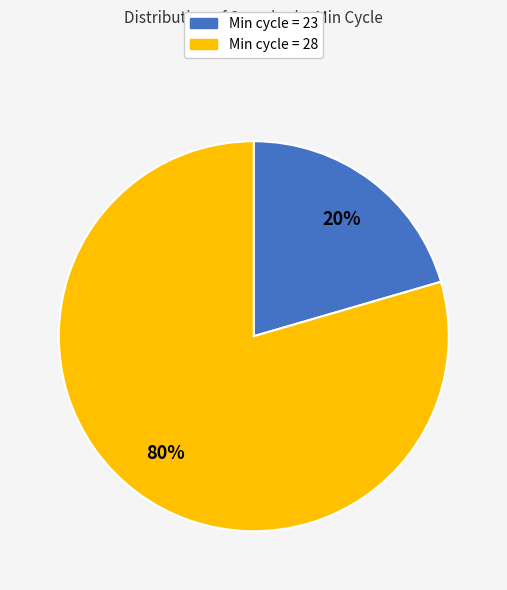

What percentage is the Min cycle = 23 slice, to the nearest percent?

20%